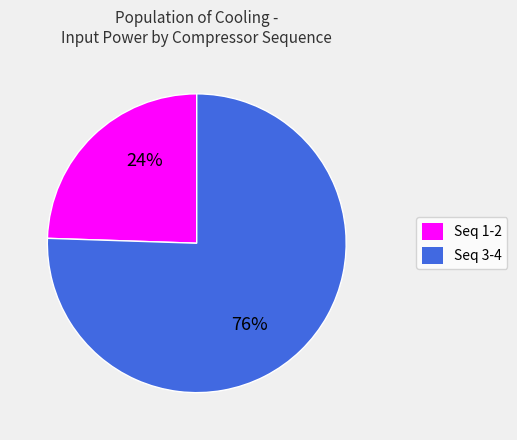

To the nearest percent, what is the average slice percentage?

50%